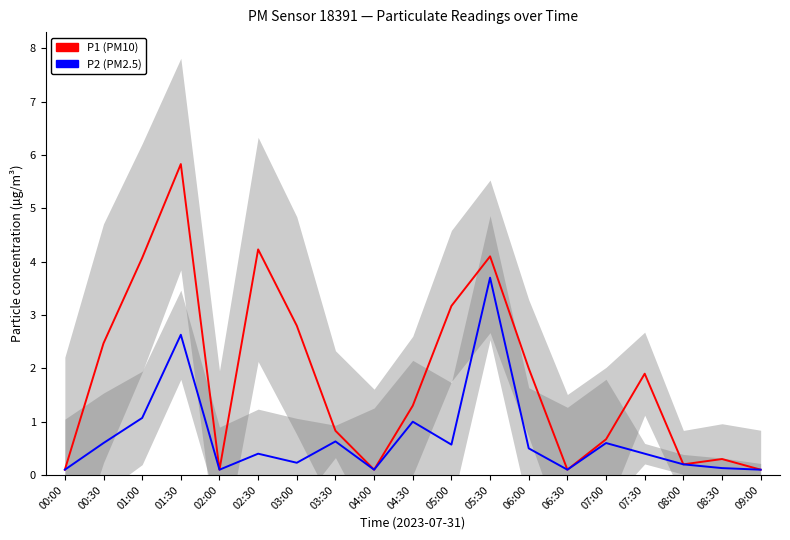

Reading left to right, what are all the values shown in this chart?

P1 (PM10): 0.1	2.5	4.1	5.8	0.1	4.2	2.8	0.8	0.1	1.3	3.2	4.1	2.0	0.1	0.7	1.9	0.2	0.3	0.1
P2 (PM2.5): 0.1	0.6	1.1	2.6	0.1	0.4	0.2	0.6	0.1	1.0	0.6	3.7	0.5	0.1	0.6	0.4	0.2	0.1	0.1